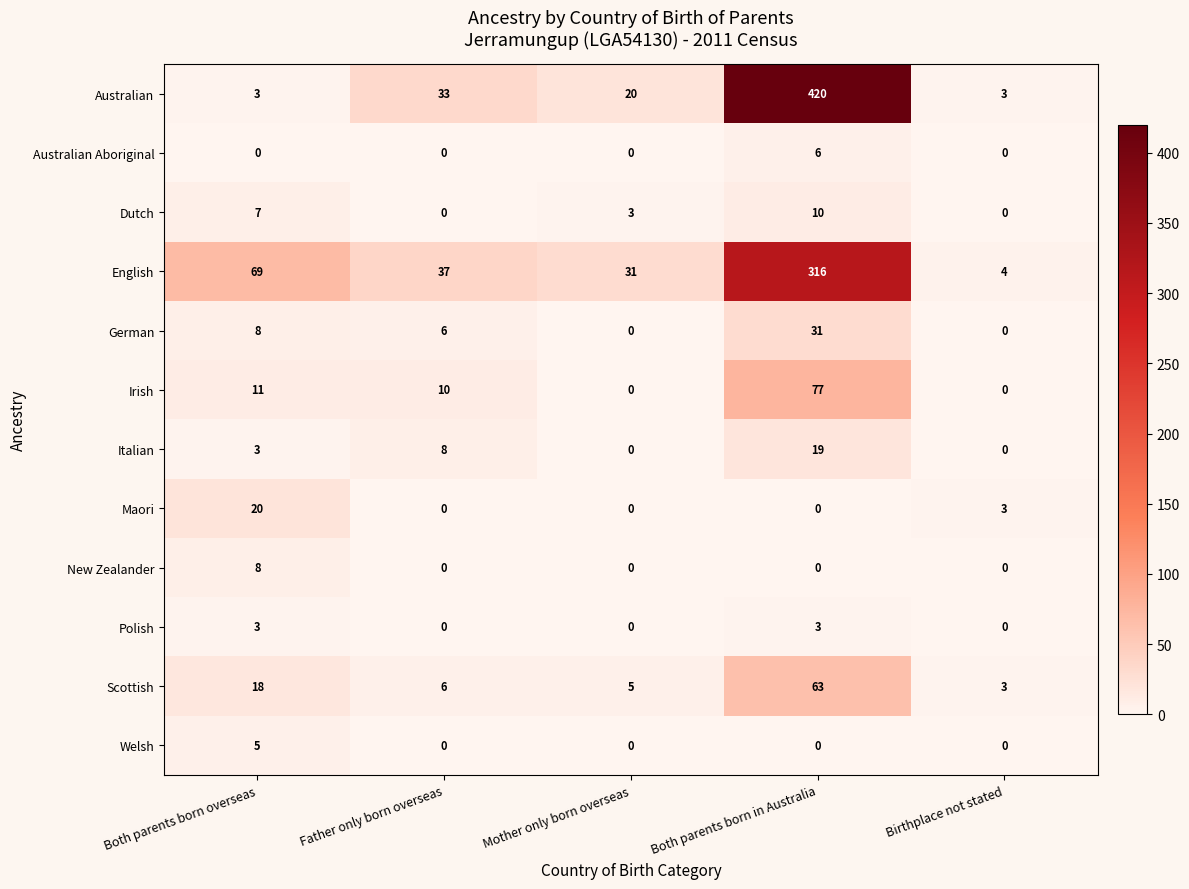

Which category has the highest value across all series?

Both parents born in Australia